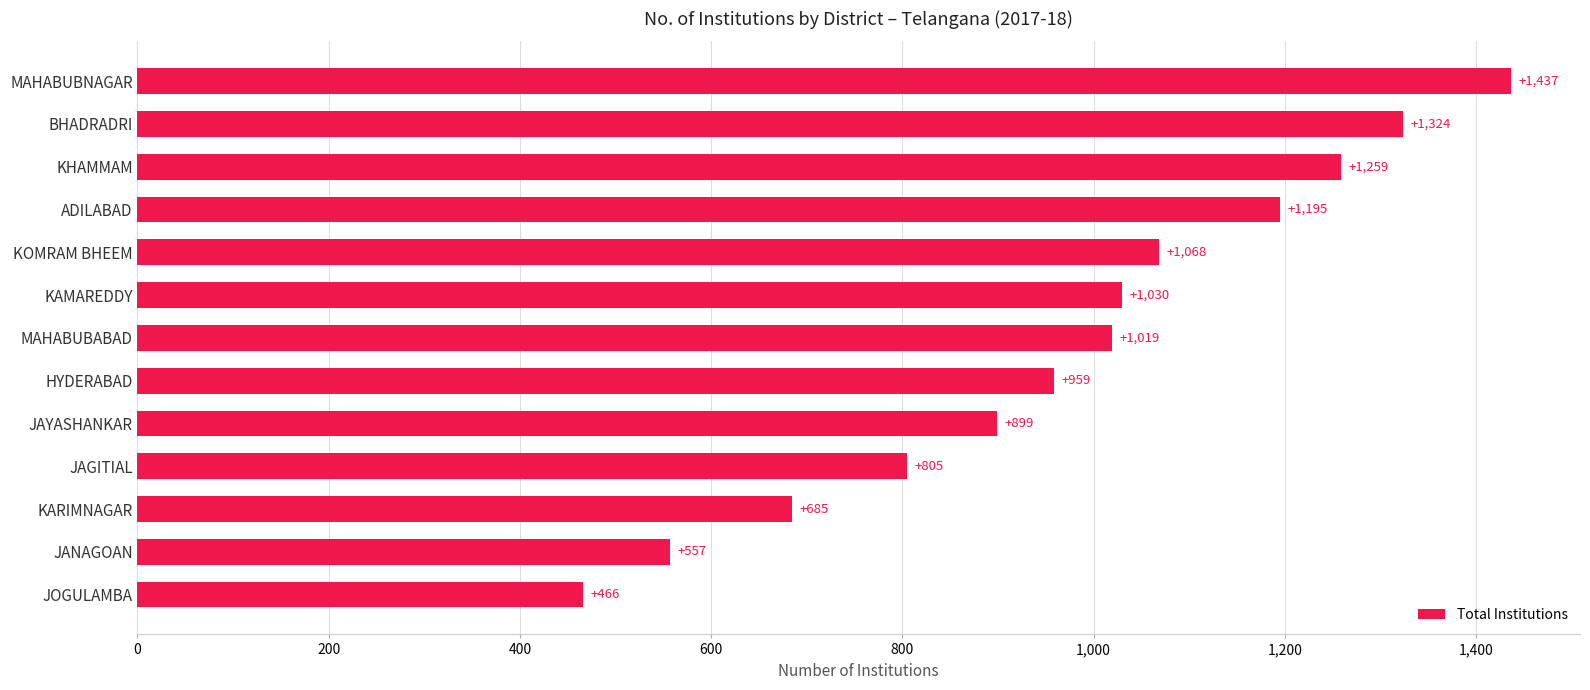

Where is the data nearest to the value 951?

HYDERABAD